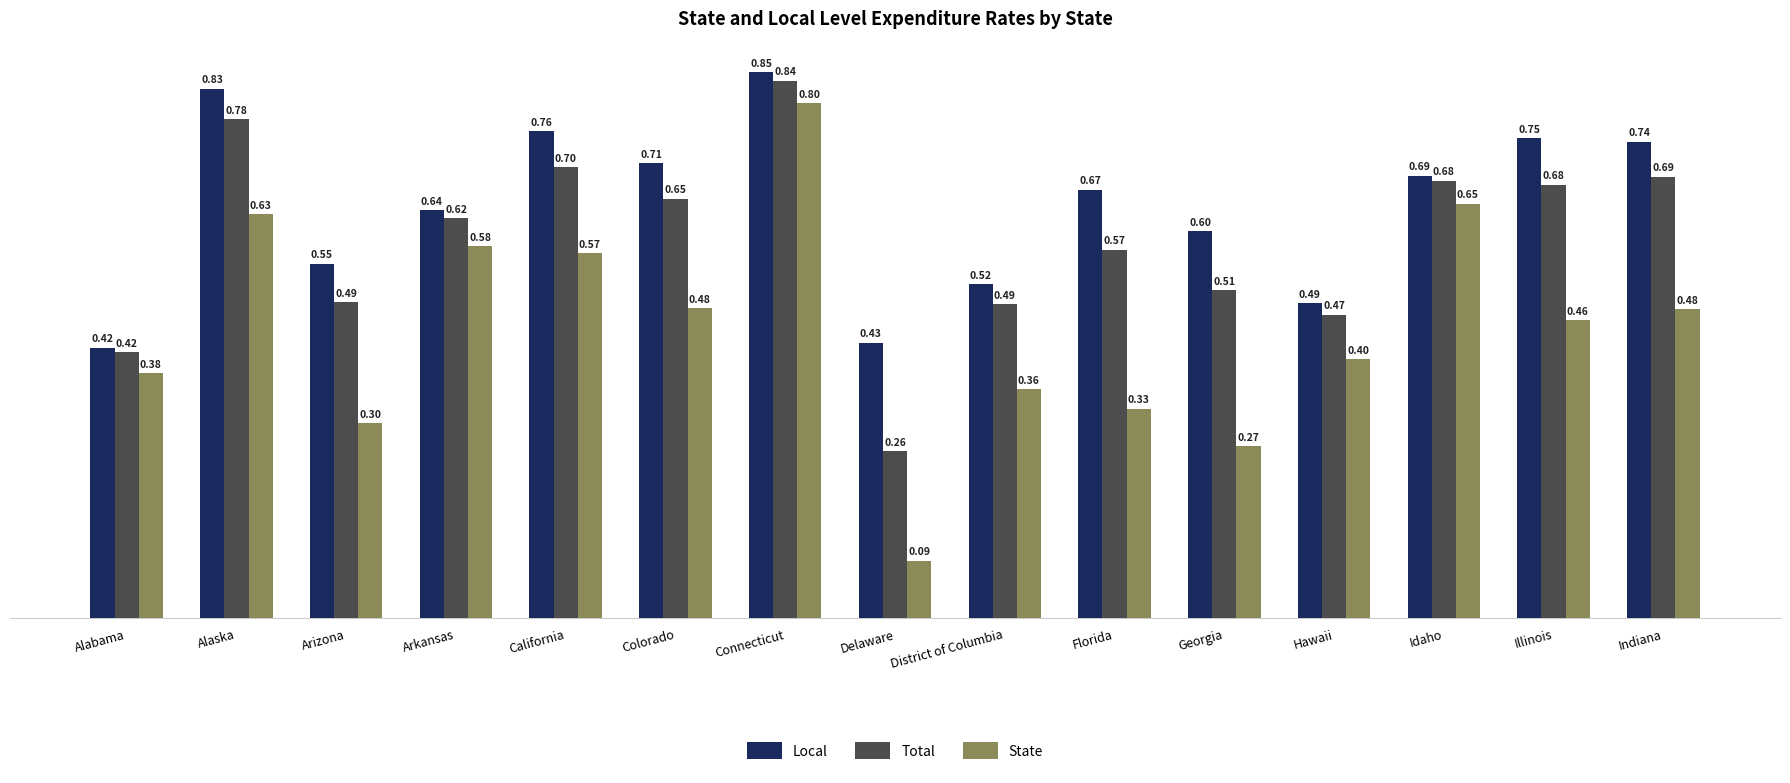

What is the difference between the highest and lowest values at Florida?

0.3